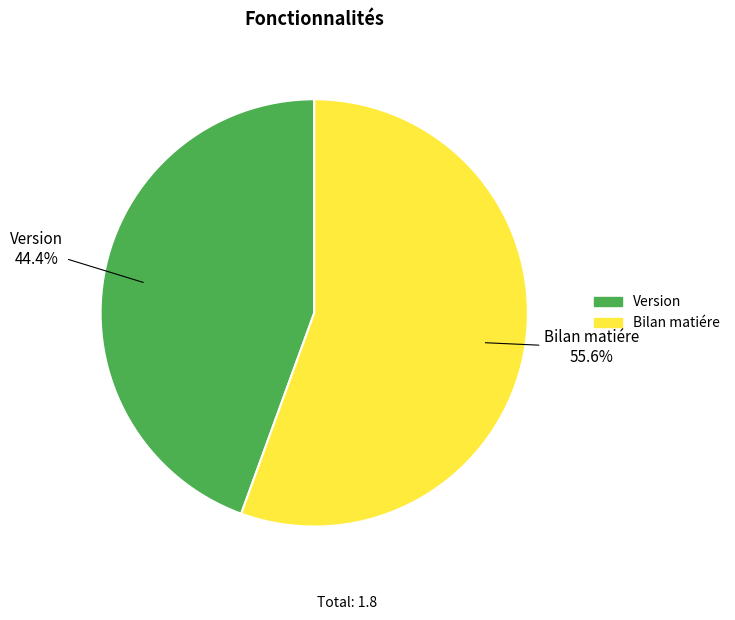

What is the total percentage of Bilan matiére and Version?

100.0%